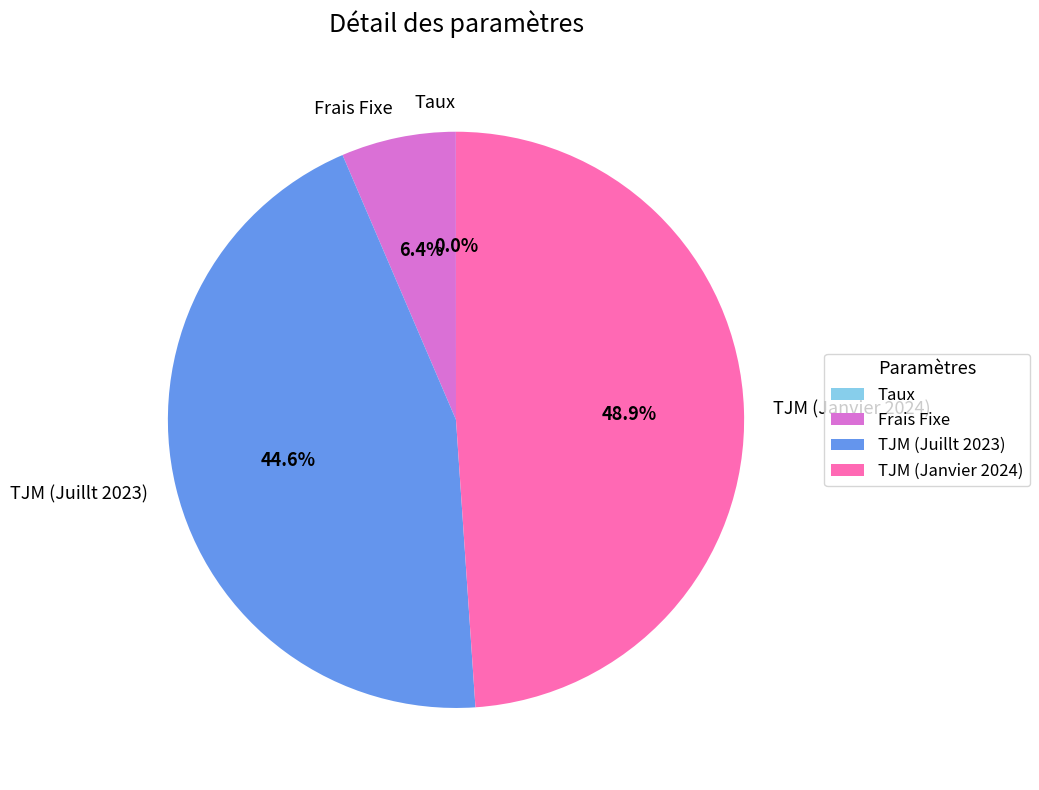

Is Frais Fixe the majority of the pie?

No